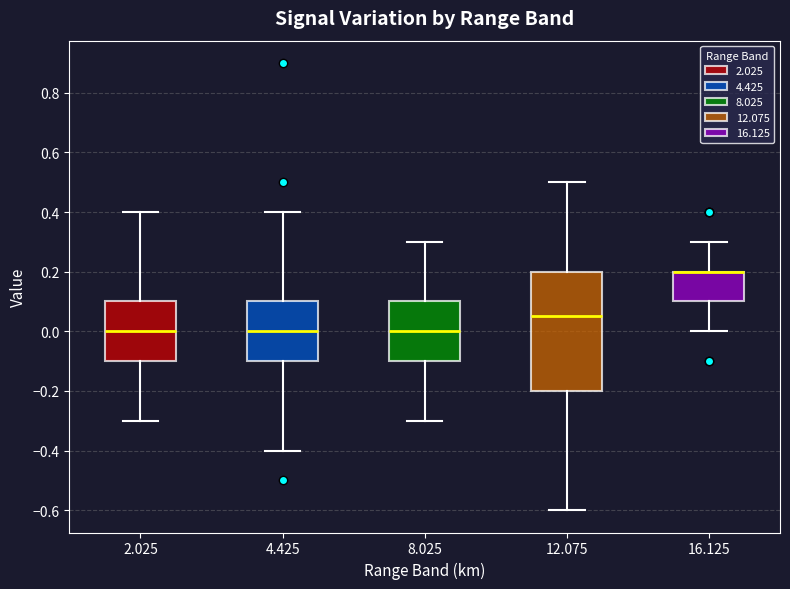

Where is the upper edge of the box at x = 16.125 on the y-axis? The values are not printed on the chart, so give them approximately, as read against the axis.

0.20